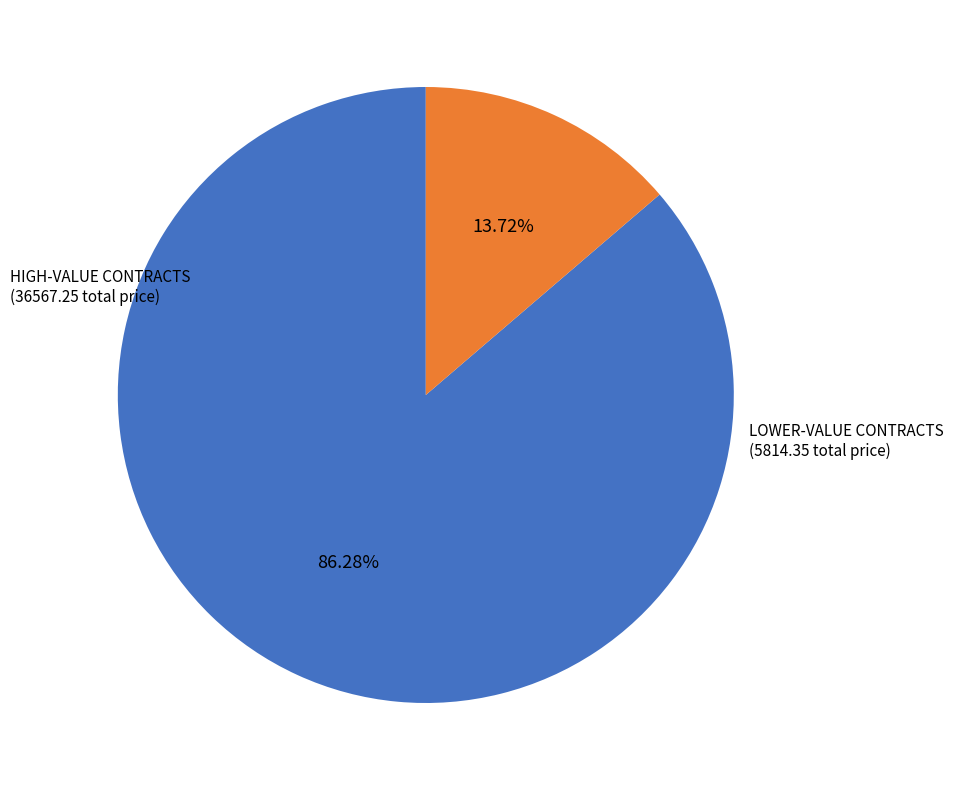

Rank the categories by value from lowest to highest.

LOWER-VALUE CONTRACTS, HIGH-VALUE CONTRACTS